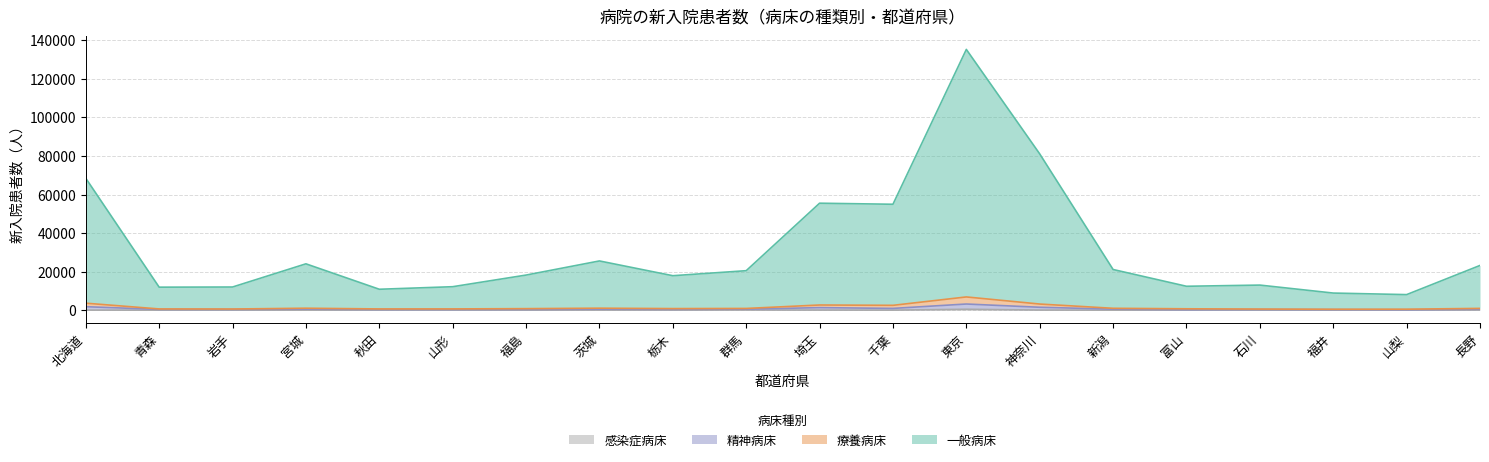

Read the 一般病床 value at 長野.

23194